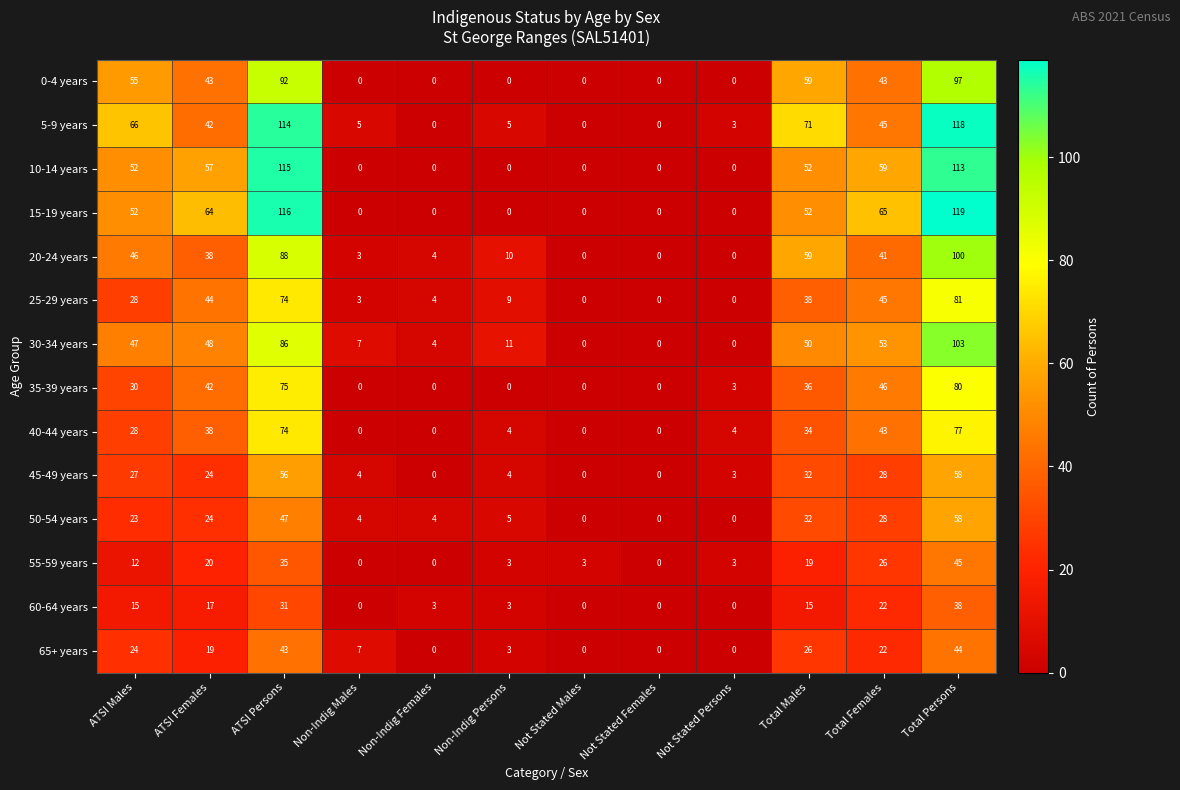

Which series has the largest range (max minus min)?

15-19 years